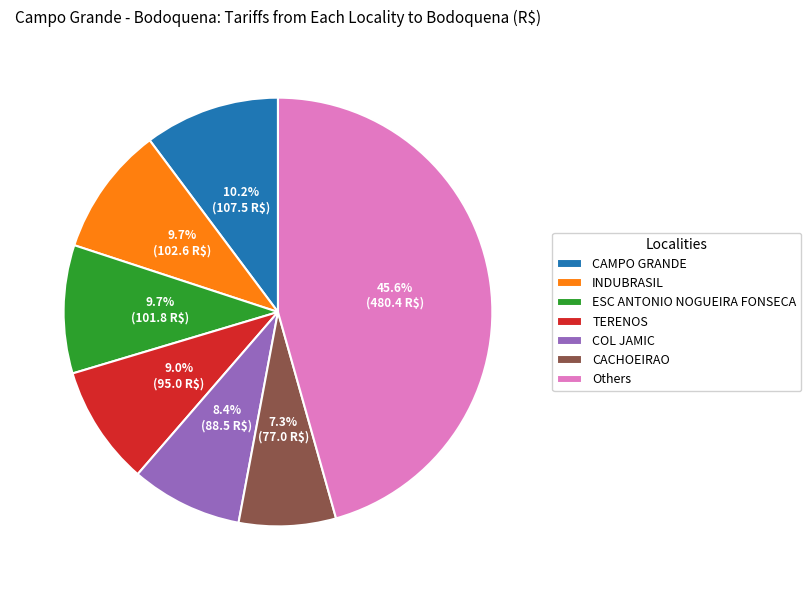

What is the smallest slice in the pie chart?

CACHOEIRAO